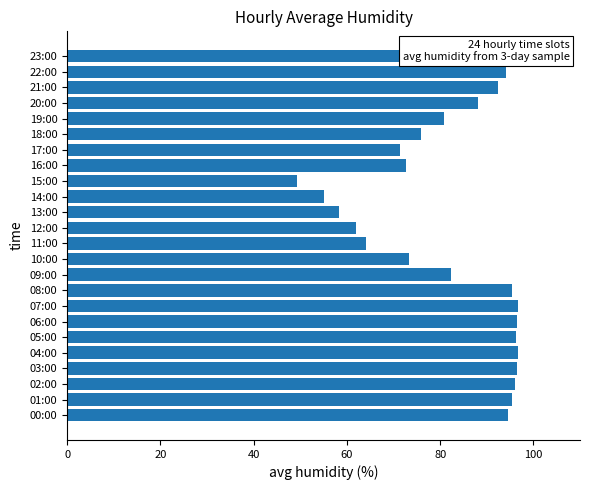

What is the change in value from 08:00 to 15:00?

-46.1